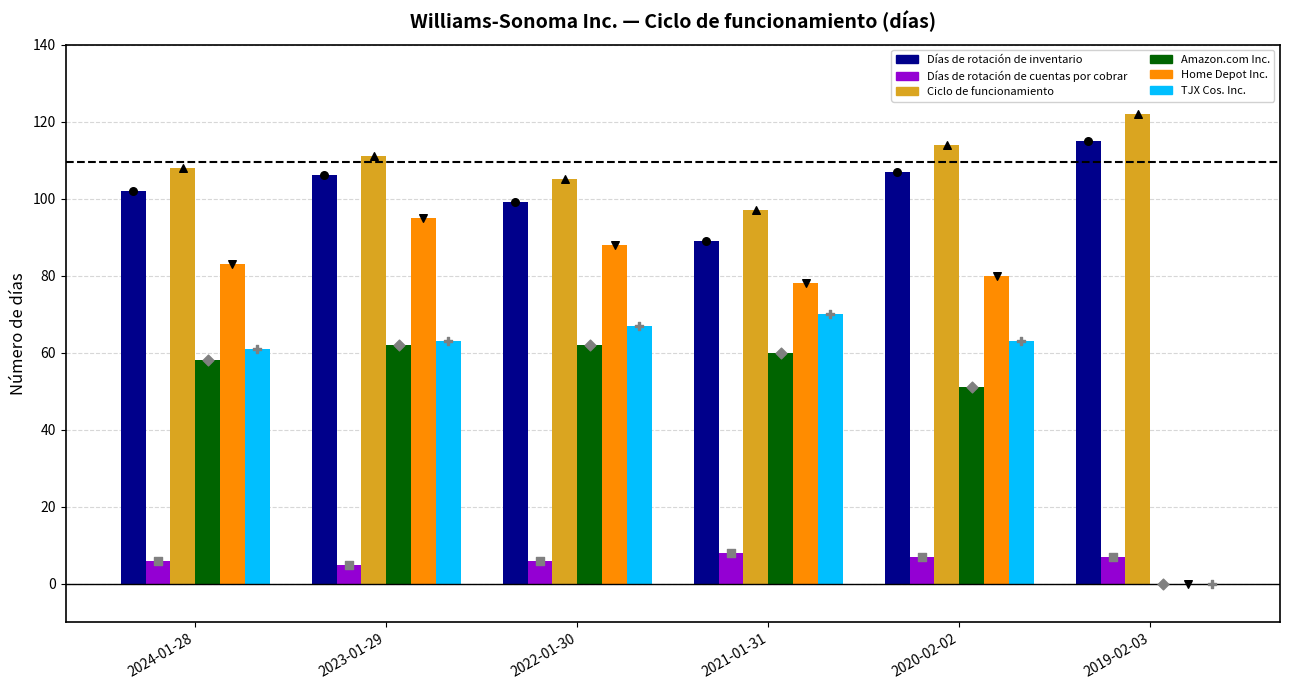

Which series reaches the maximum Y coordinate?

Ciclo de funcionamiento